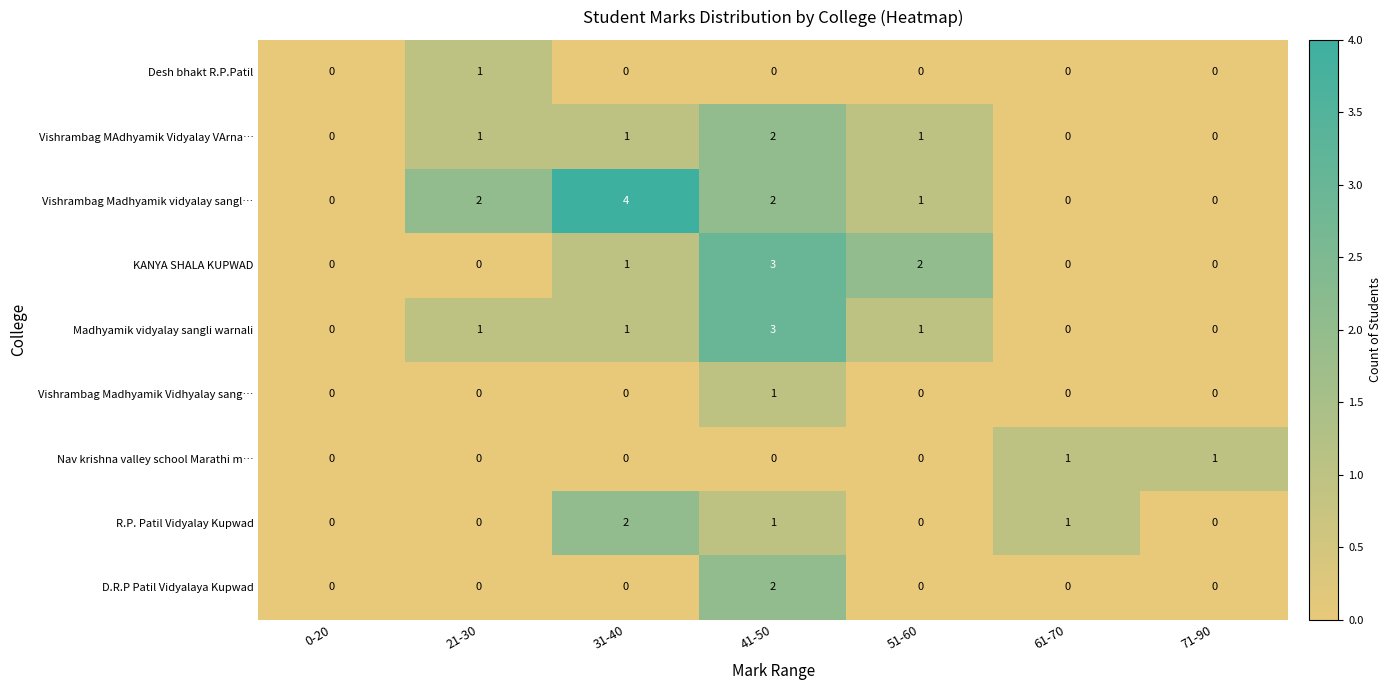

Which category has the highest value in the R.P. Patil Vidyalay Kupwad series?

31-40